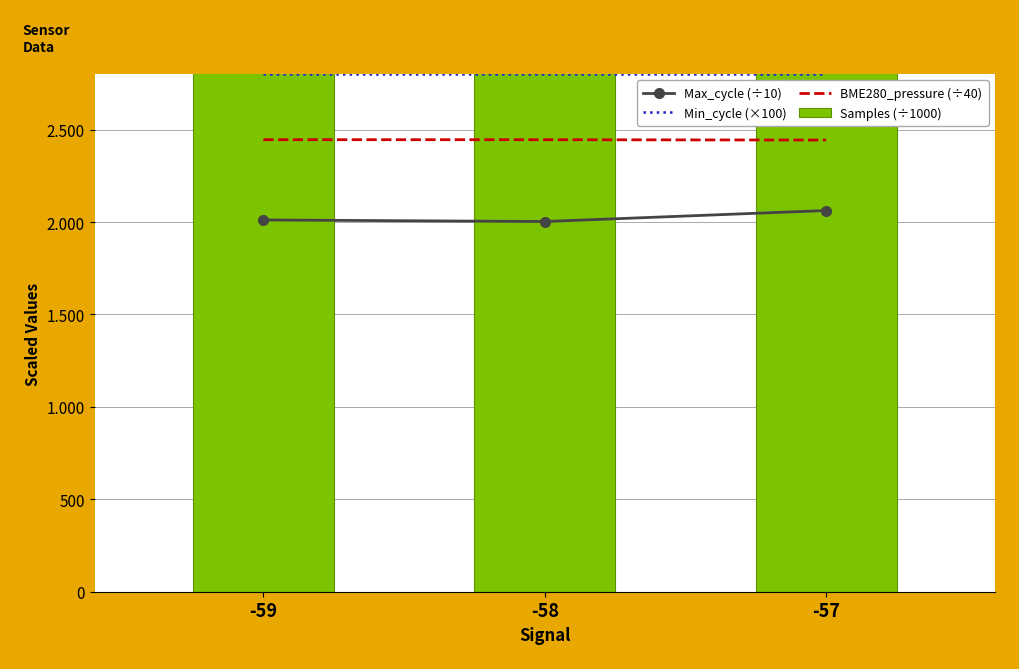

At which category is the sum across all series the highest?

-57